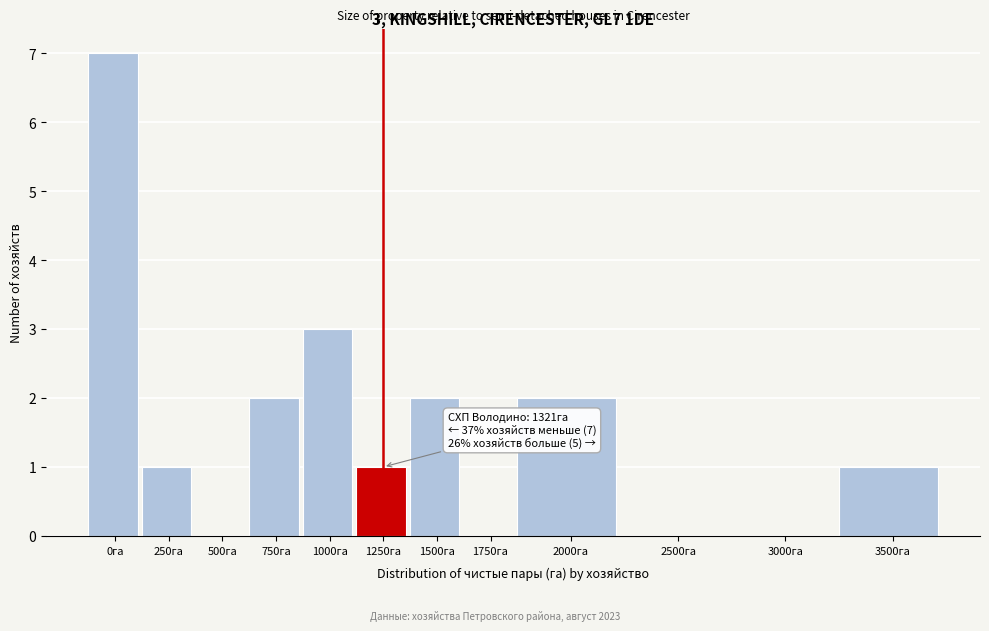

Reading left to right, list all the values displayed in this chart.

0га=7	250га=1	500га=0	750га=2	1000га=3	1250га=1	1500га=2	1750га=0	2000га=2	2500га=0	3000га=0	3500га=1